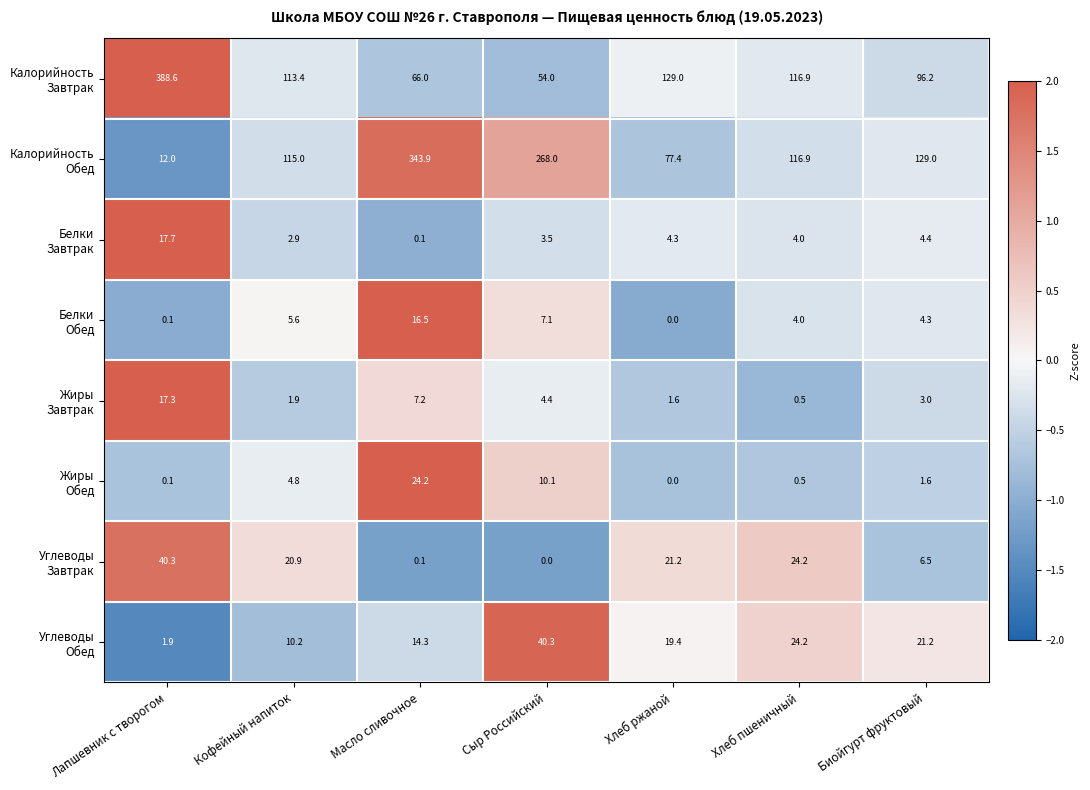

Which label corresponds to the largest value in the chart?

Лапшевник с творогом